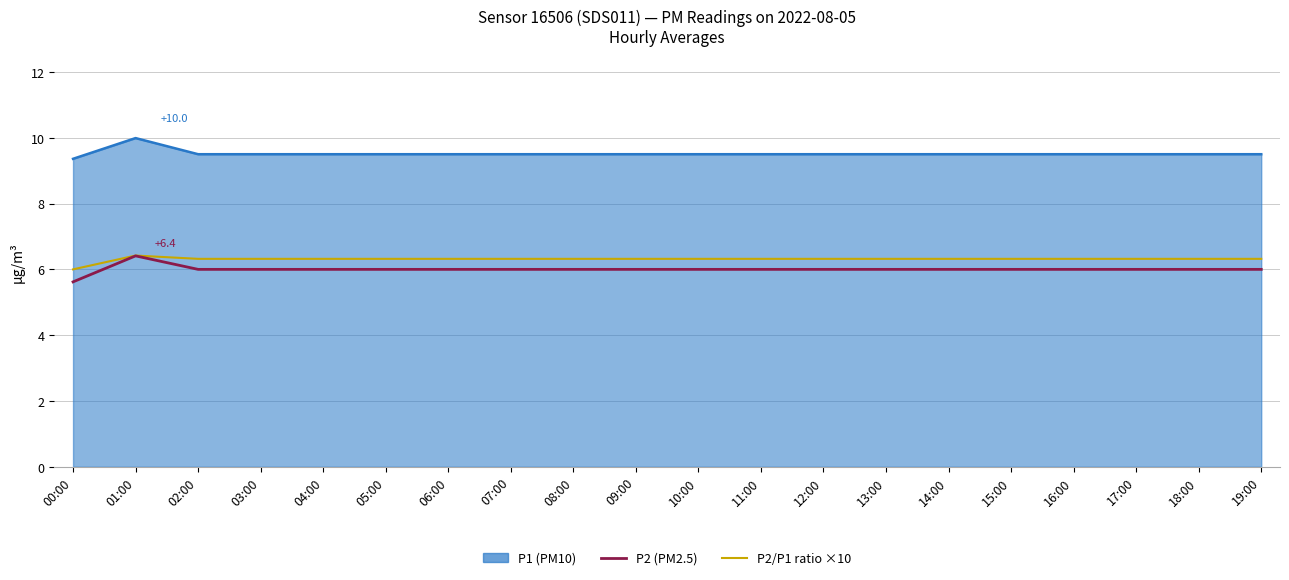

At which category does the chart reach its minimum across all series?

00:00